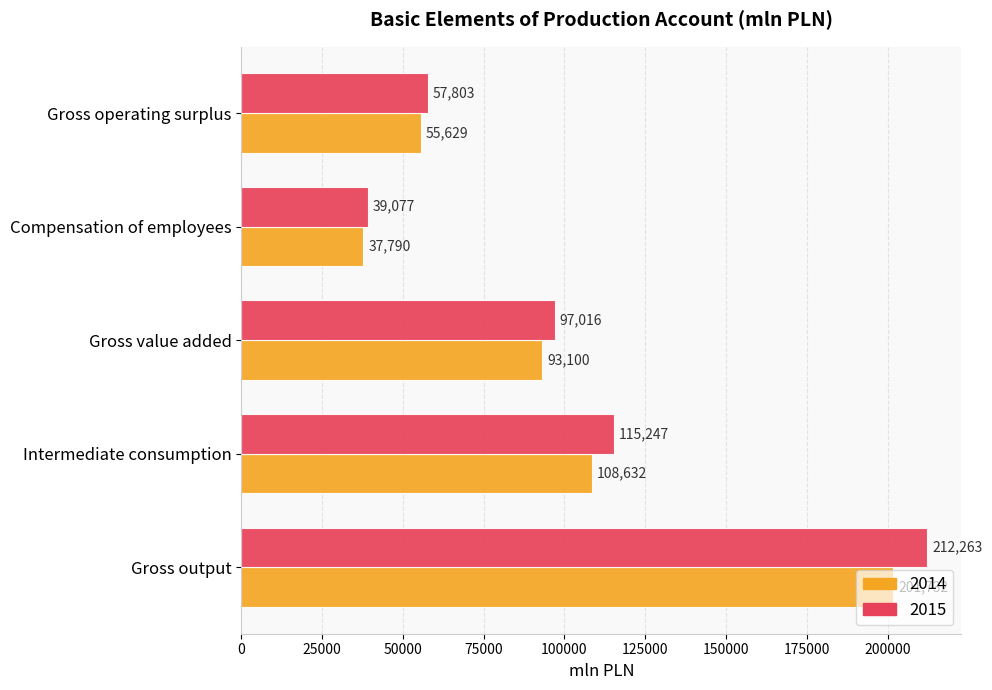

What value does the 2015 series have at Gross value added, to the nearest 10?

97020